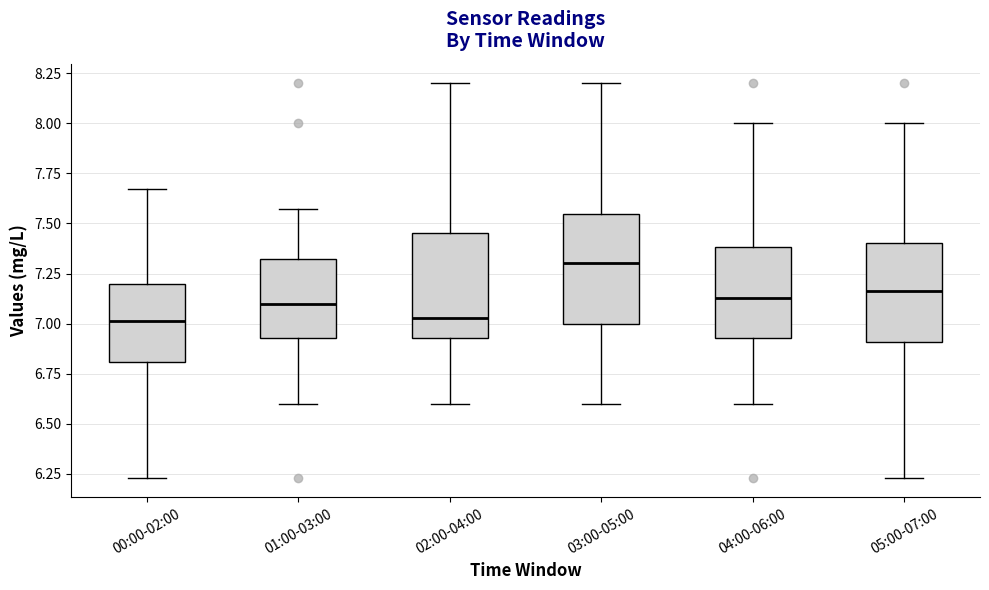

Reading left to right, read every box against the y-axis: the position of its median line, the range the box covers, and the ends of its whiskers. The values are not printed on the chart, so give them approximately, as read against the axis.

00:00-02:00: median 7.00, box 6.80 to 7.20, whiskers 6.25 to 7.65
01:00-03:00: median 7.10, box 6.95 to 7.30, whiskers 6.60 to 7.55
02:00-04:00: median 7.05, box 6.95 to 7.45, whiskers 6.60 to 8.20
03:00-05:00: median 7.30, box 7.00 to 7.55, whiskers 6.60 to 8.20
04:00-06:00: median 7.15, box 6.95 to 7.40, whiskers 6.60 to 8.00
05:00-07:00: median 7.15, box 6.90 to 7.40, whiskers 6.25 to 8.00